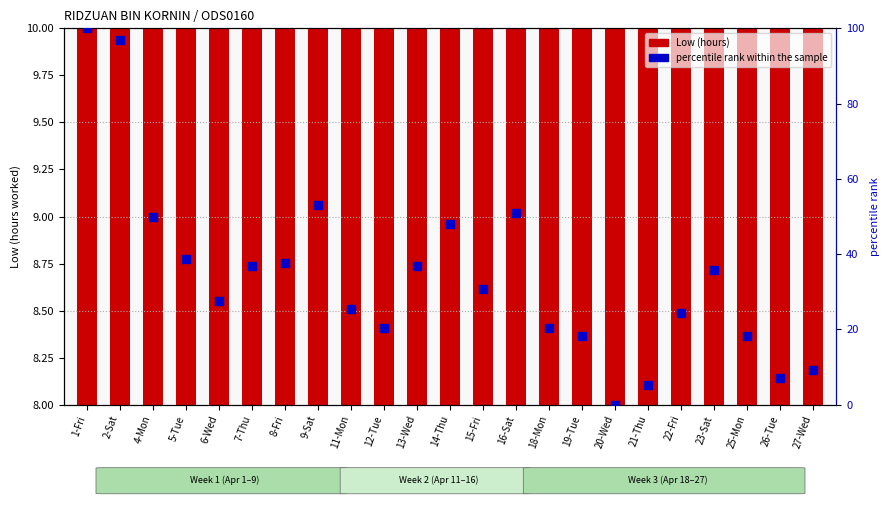

Which series has the widest spread of Y values?

percentile rank within the sample